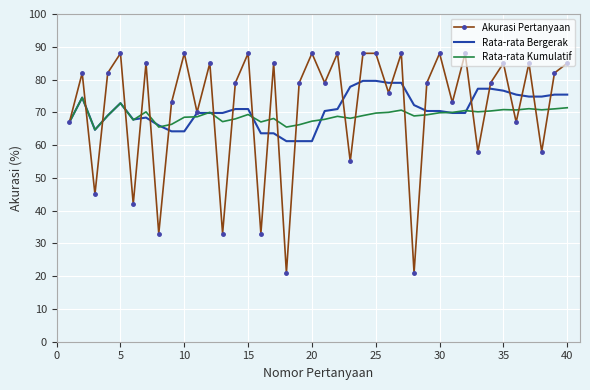

What is the minimum value for Rata-rata Bergerak?

61.2